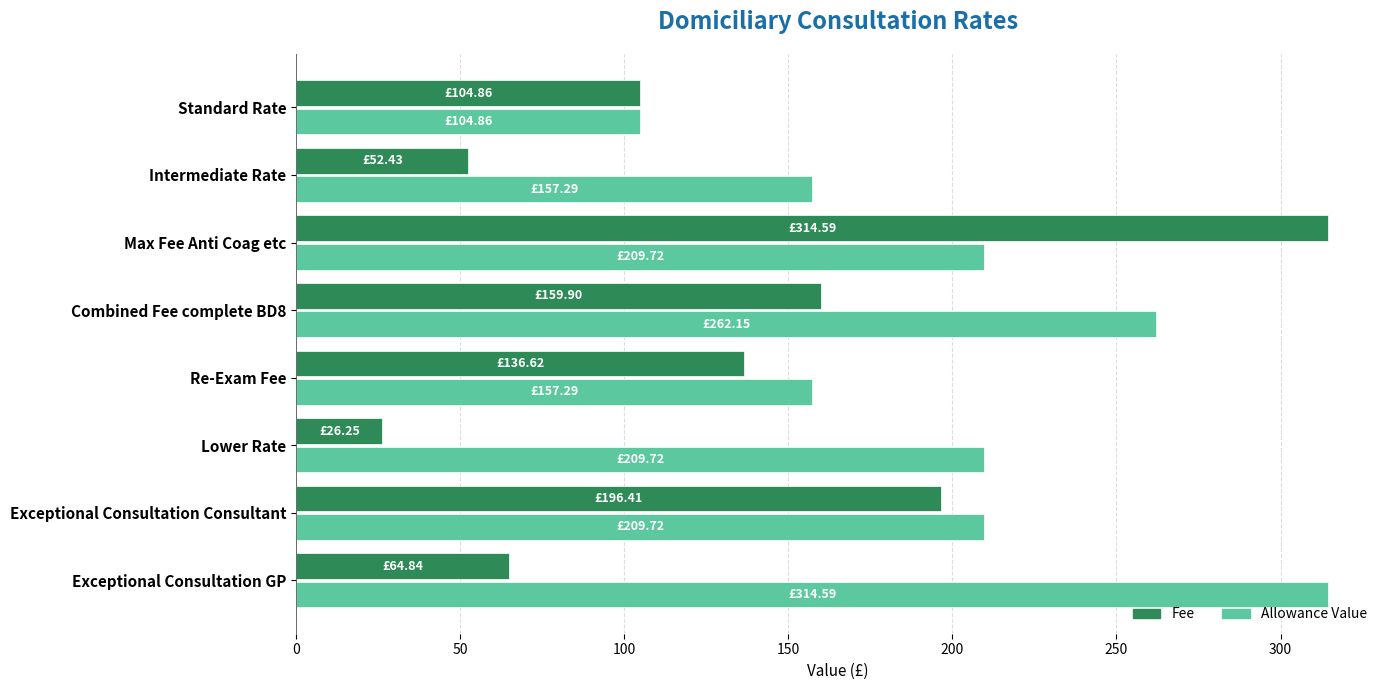

Rank the series at Lower Rate from highest to lowest value.

Allowance Value, Fee